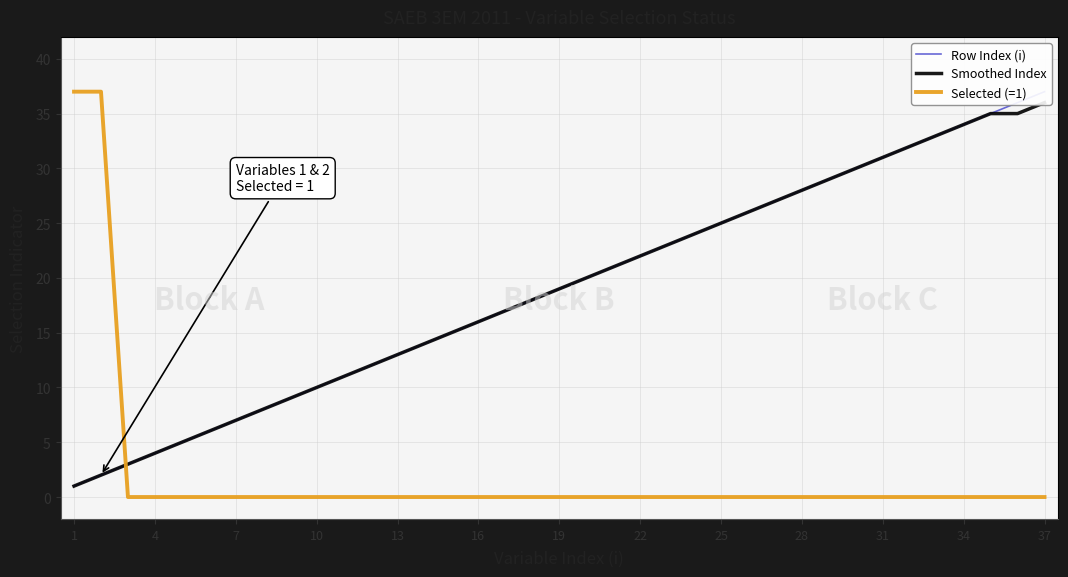

The Selected (=1) series shows 0 at 13. True or false?

True